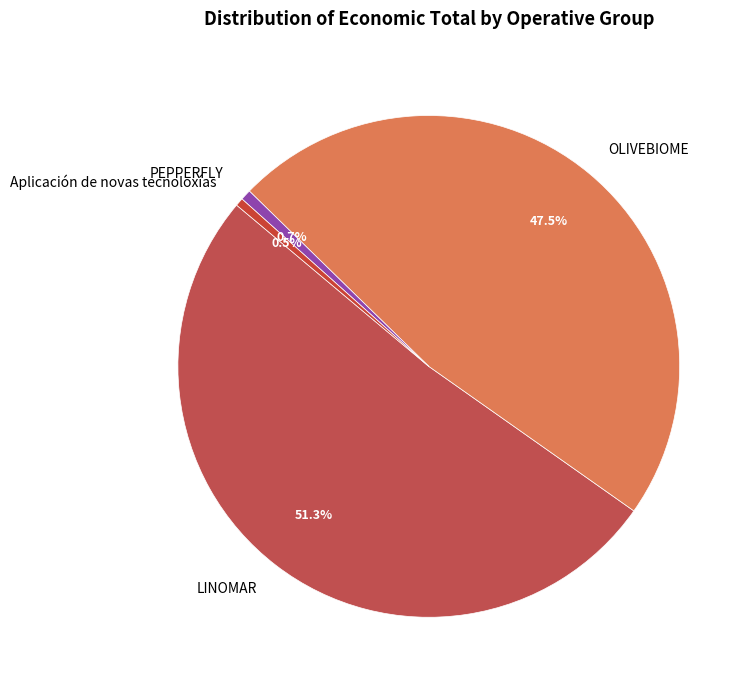

What percentage is the LINOMAR slice, to the nearest percent?

51%